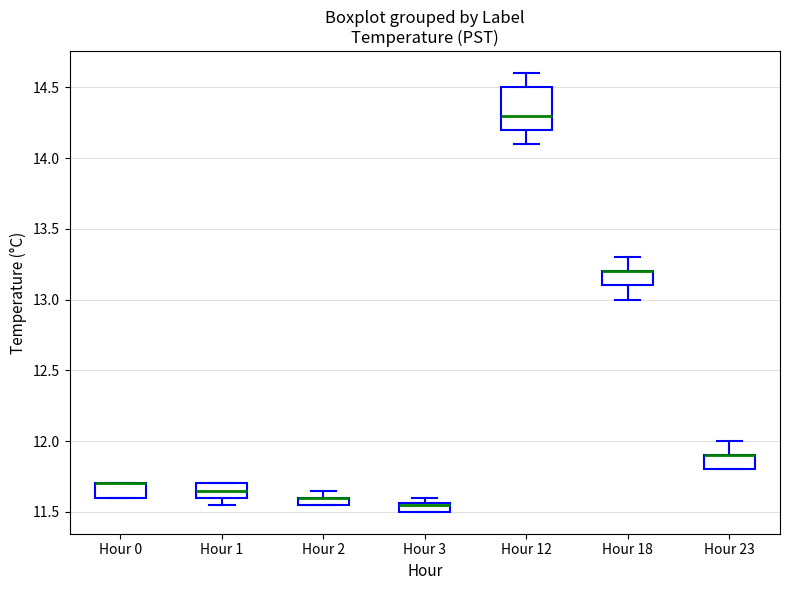

Where is the lower edge of the box for Hour 2 on the y-axis? The values are not printed on the chart, so give them approximately, as read against the axis.

11.55